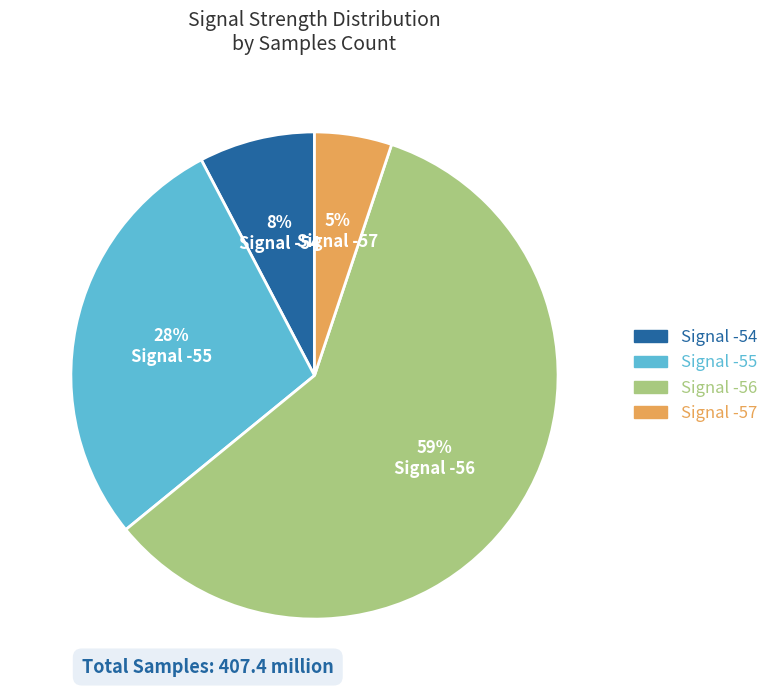

Count the number of slices in the pie.

4